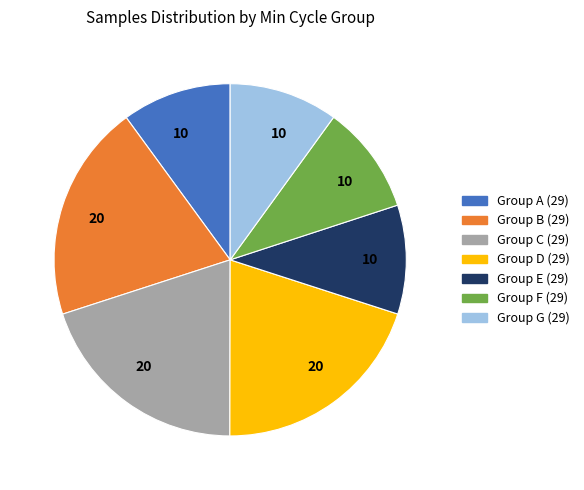

Is there any slice that represents more than half of the pie?

No